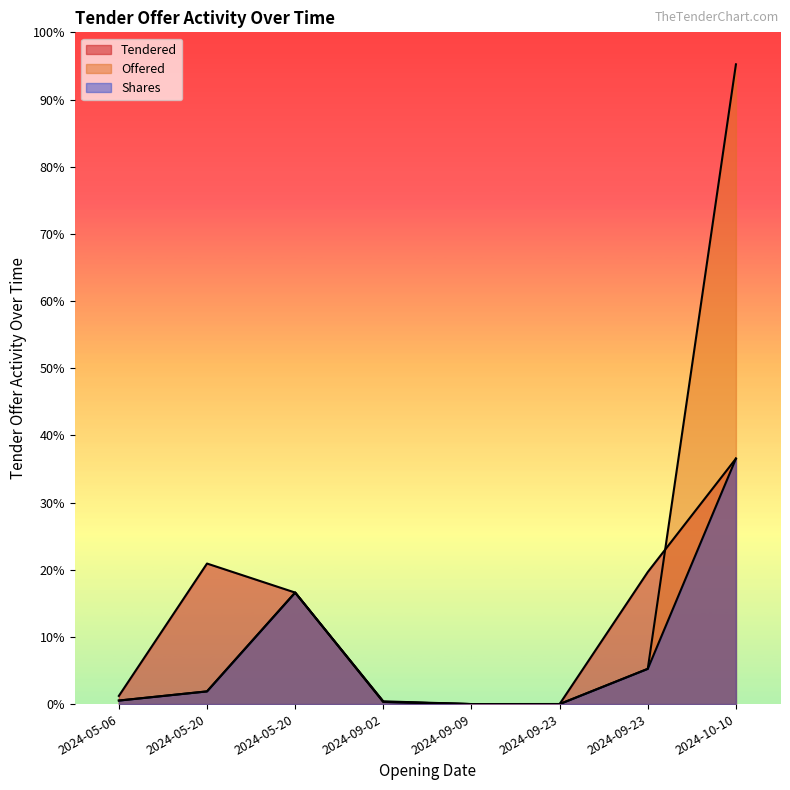

How many data points in Shares are above 310232?

3